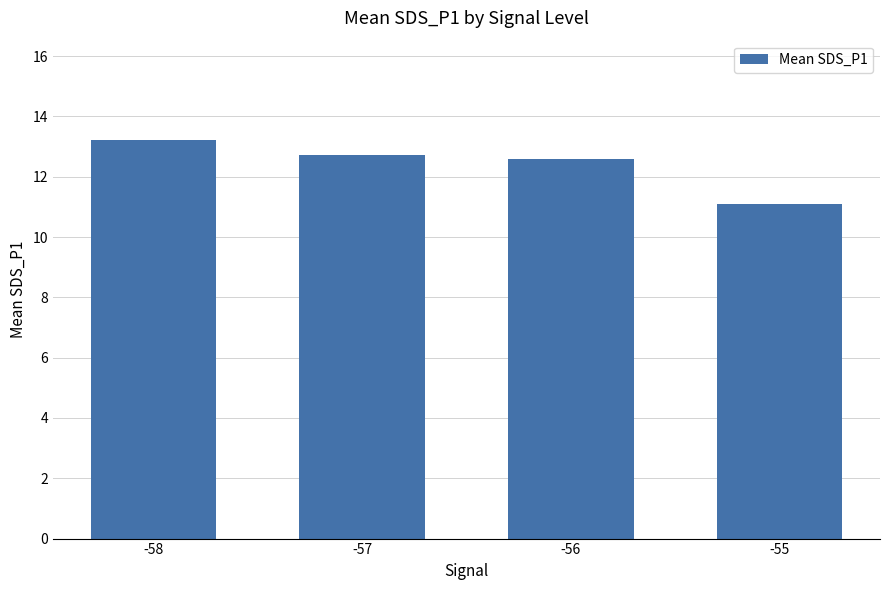

Rank the categories by value from highest to lowest.

-58, -57, -56, -55